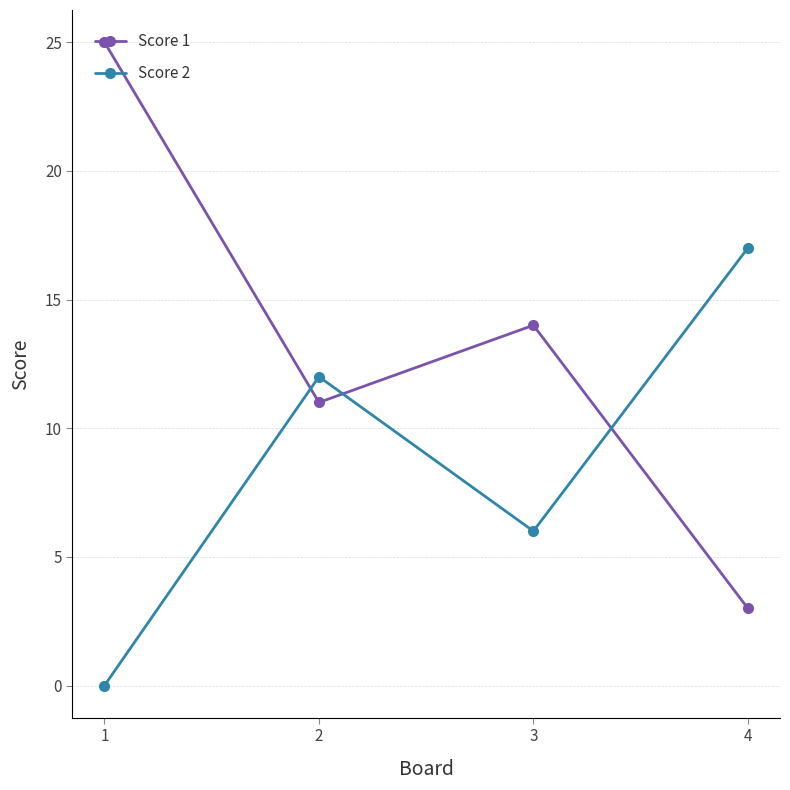

What is the sum of all Score 2 values?

35